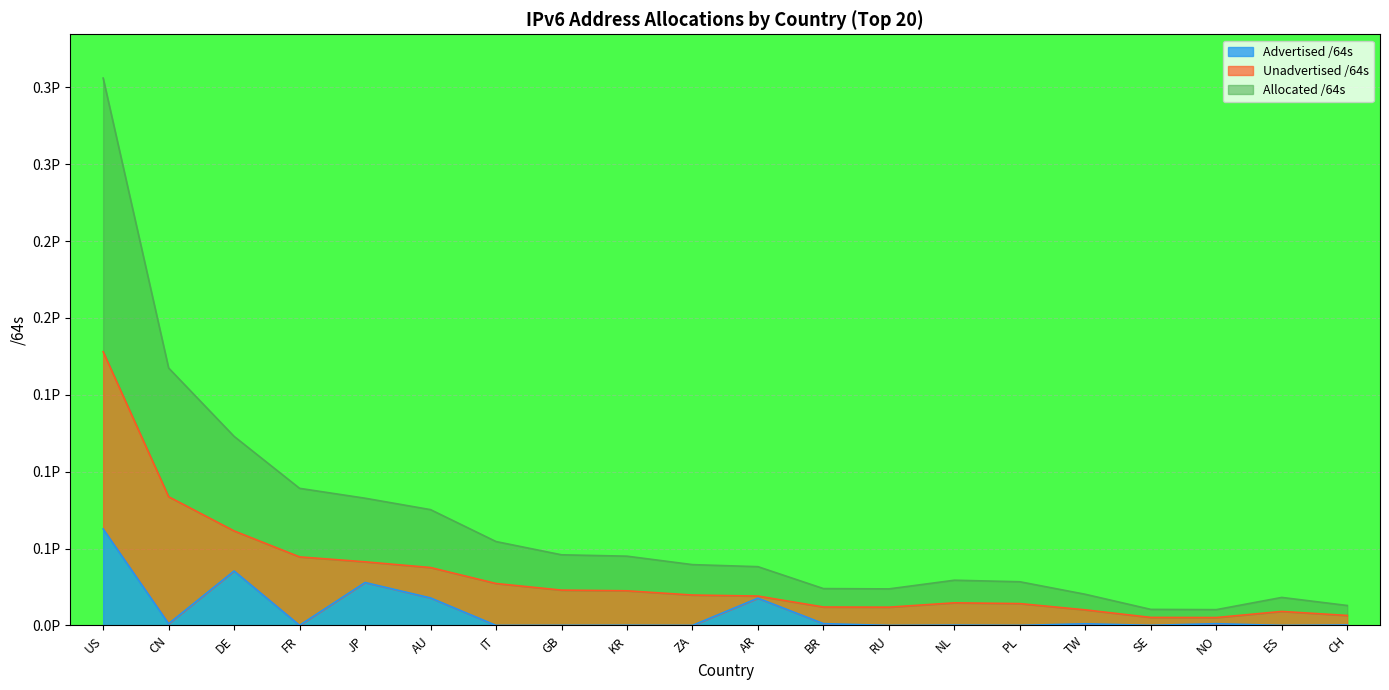

At which category does Allocated /64s reach its first local peak?

NL